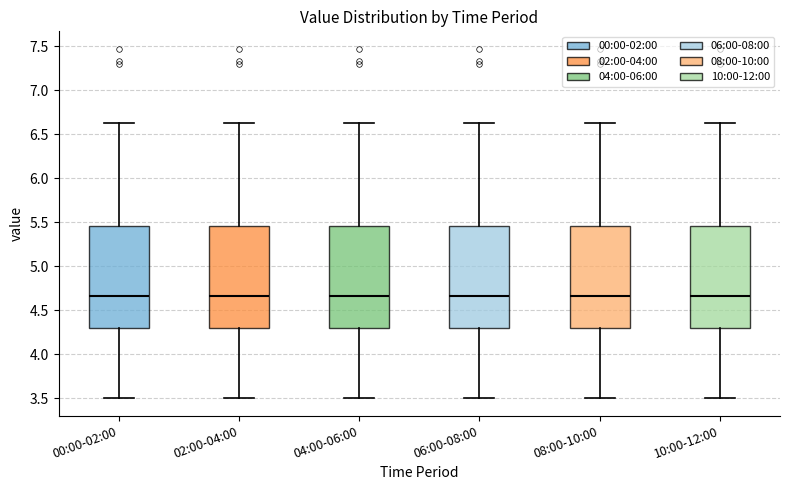

Reading left to right, read every box against the y-axis: the position of its median line, the range the box covers, and the ends of its whiskers. The values are not printed on the chart, so give them approximately, as read against the axis.

00:00-02:00: median 4.65, box 4.30 to 5.45, whiskers 3.50 to 6.65
02:00-04:00: median 4.65, box 4.30 to 5.45, whiskers 3.50 to 6.65
04:00-06:00: median 4.65, box 4.30 to 5.45, whiskers 3.50 to 6.65
06:00-08:00: median 4.65, box 4.30 to 5.45, whiskers 3.50 to 6.65
08:00-10:00: median 4.65, box 4.30 to 5.45, whiskers 3.50 to 6.65
10:00-12:00: median 4.65, box 4.30 to 5.45, whiskers 3.50 to 6.65